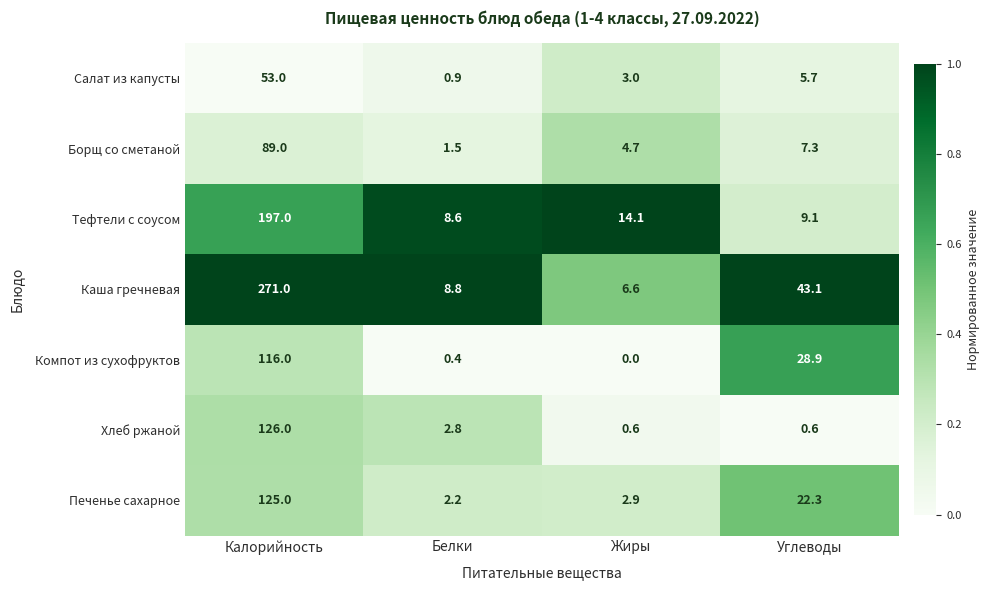

Reading left to right, what are all the values shown in this chart?

Салат из капусты: 53.0	0.9	3.0	5.7
Борщ со сметаной: 89.0	1.5	4.7	7.3
Тефтели с соусом: 197.0	8.6	14.1	9.1
Каша гречневая: 271.0	8.8	6.6	43.1
Компот из сухофруктов: 116.0	0.4	0.0	28.9
Хлеб ржаной: 126.0	2.8	0.6	0.6
Печенье сахарное: 125.0	2.2	2.9	22.3